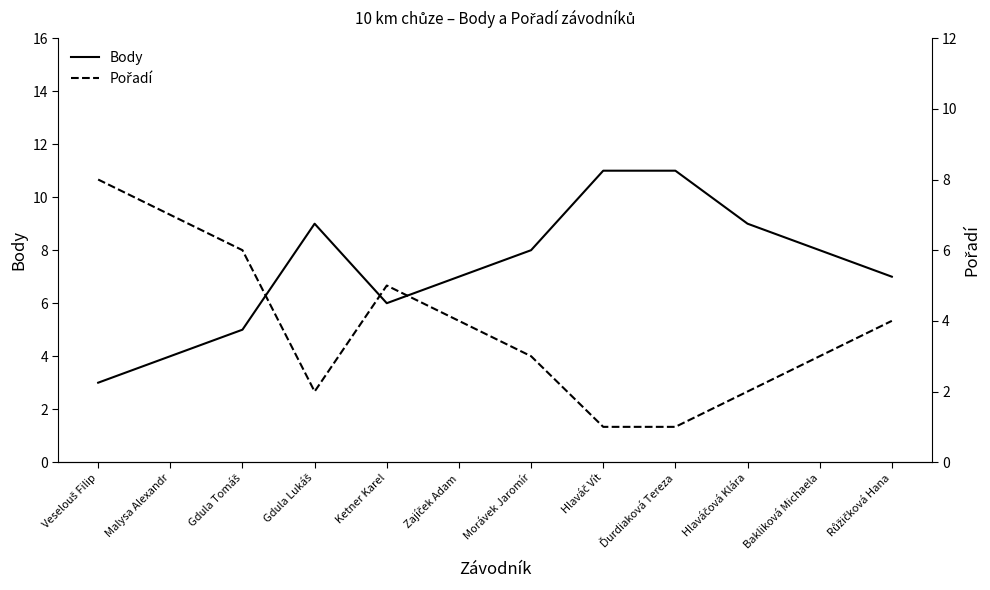

How many times do Body and Pořadí cross each other?

1